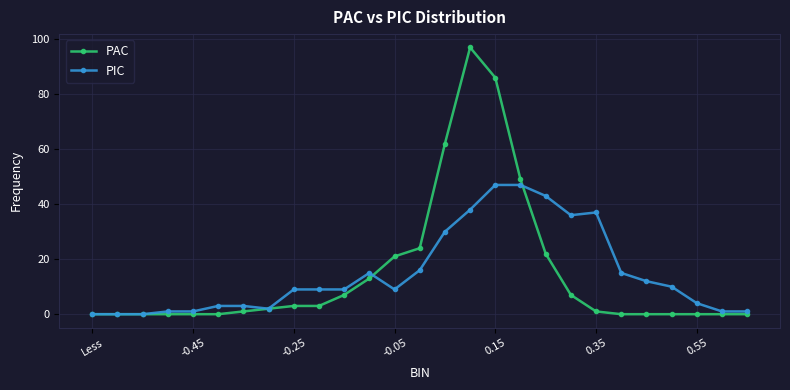

What is the value of the PIC point at the 11th from the left?

9